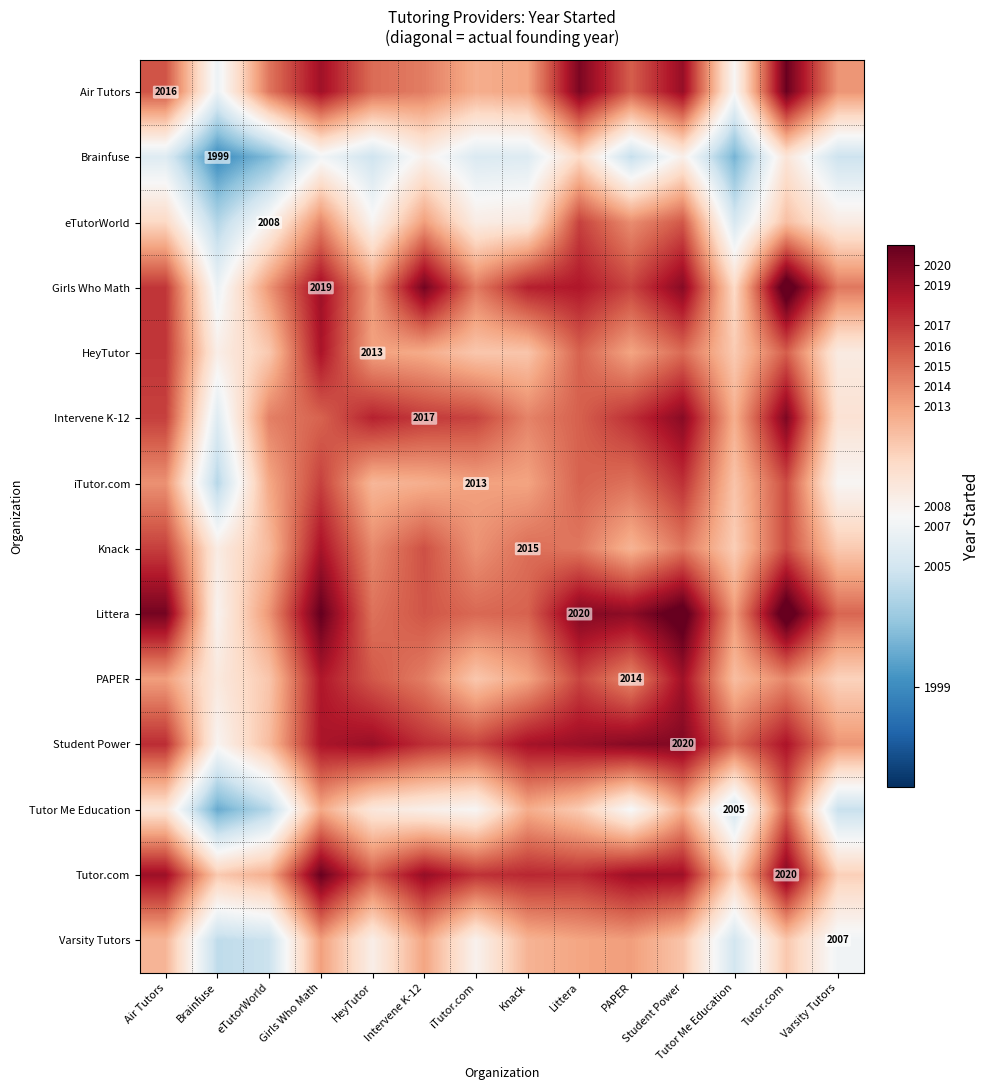

What is the average value of the Air Tutors series?

2014.9